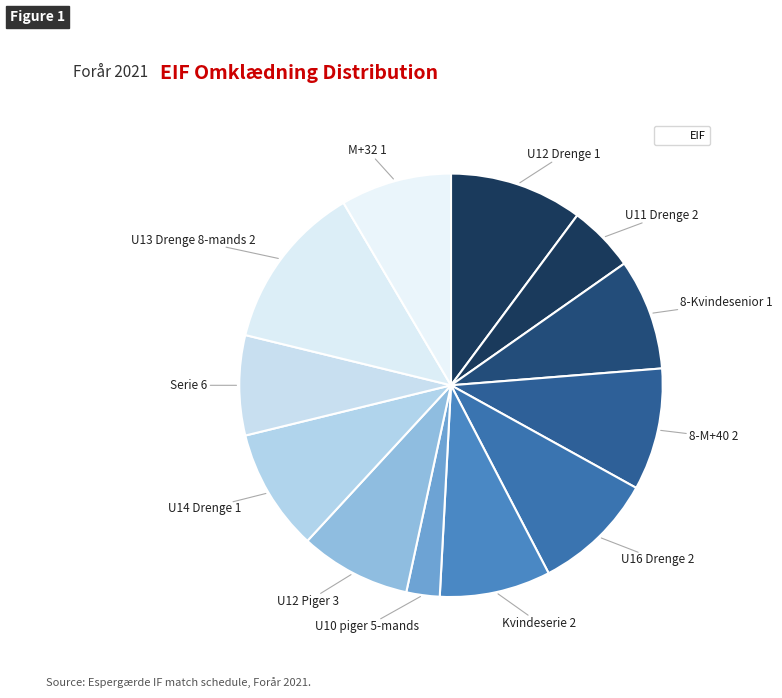

Does any single category account for the majority?

No